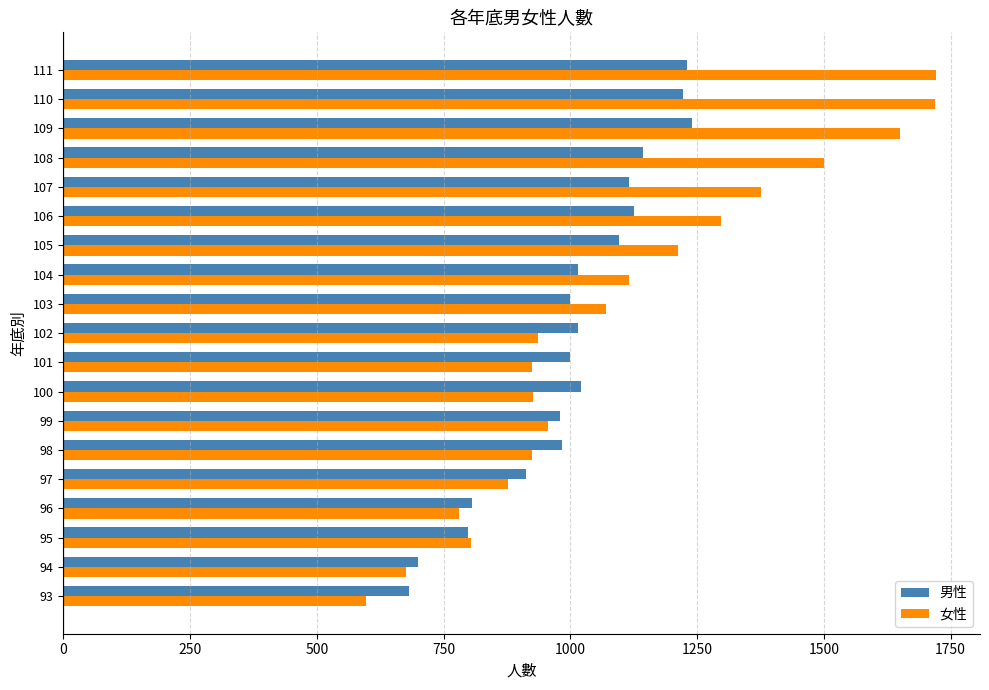

At how many categories does at least one series exceed 1172?

7